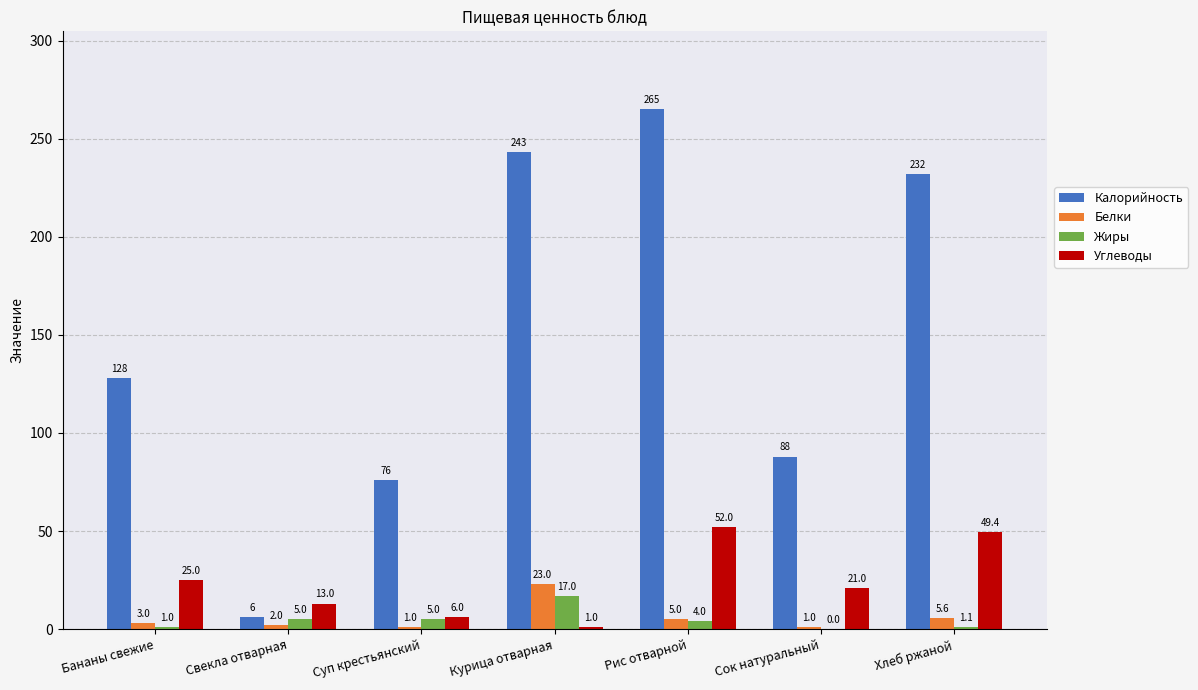

Reading left to right, what are all the values shown in this chart?

Калорийность: Бананы свежие=128.0	Свекла отварная=6.0	Суп крестьянский=76.0	Курица отварная=243.0	Рис отварной=265.0	Сок натуральный=88.0	Хлеб ржаной=232.0
Белки: Бананы свежие=3.0	Свекла отварная=2.0	Суп крестьянский=1.0	Курица отварная=23.0	Рис отварной=5.0	Сок натуральный=1.0	Хлеб ржаной=5.6
Жиры: Бананы свежие=1.0	Свекла отварная=5.0	Суп крестьянский=5.0	Курица отварная=17.0	Рис отварной=4.0	Сок натуральный=0.0	Хлеб ржаной=1.1
Углеводы: Бананы свежие=25.0	Свекла отварная=13.0	Суп крестьянский=6.0	Курица отварная=1.0	Рис отварной=52.0	Сок натуральный=21.0	Хлеб ржаной=49.4